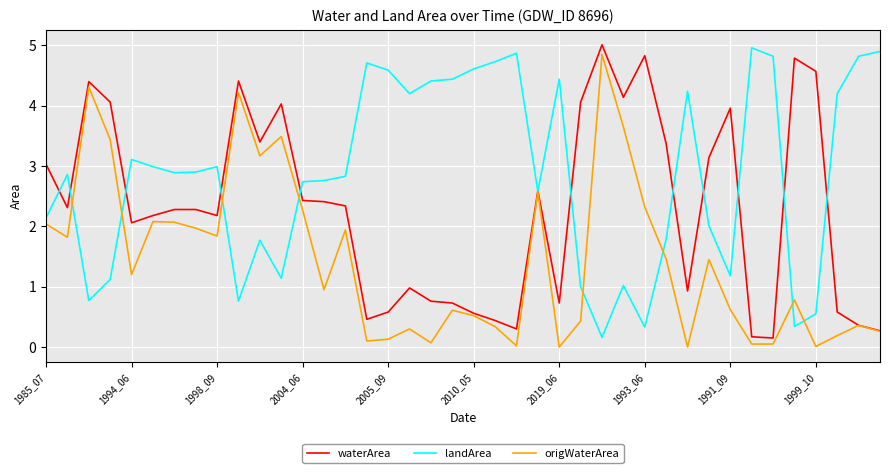

What is the maximum value shown in the chart?

5.0